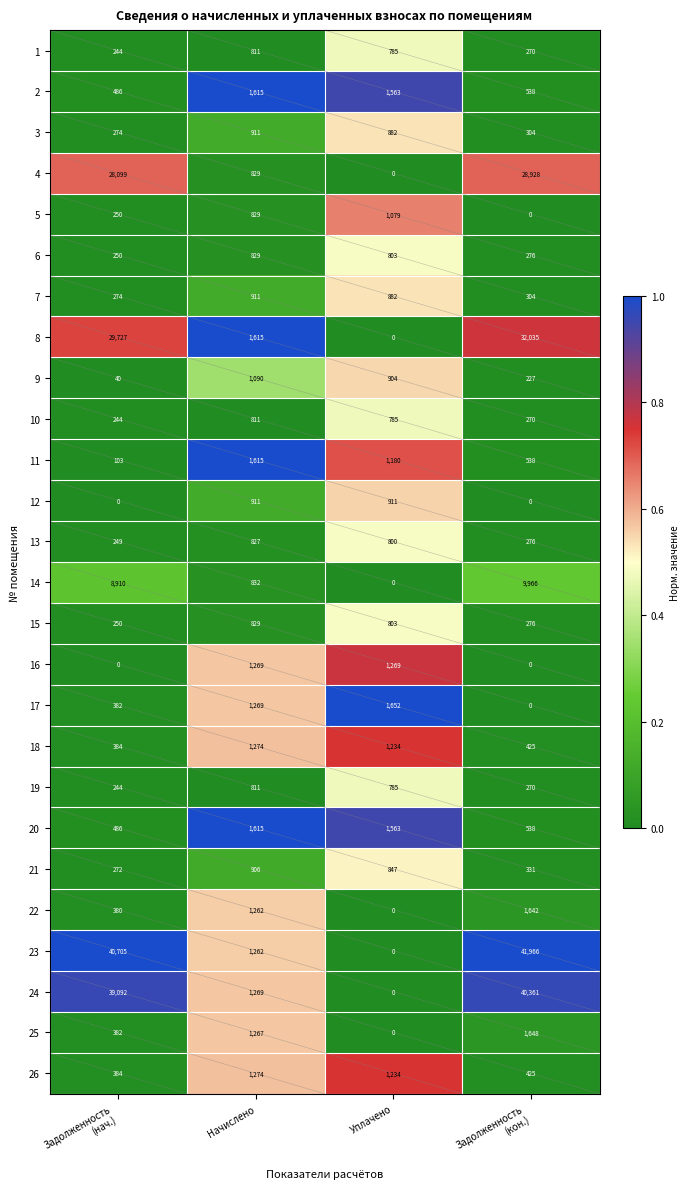

The 16 series shows 1269 at Уплачено. True or false?

True